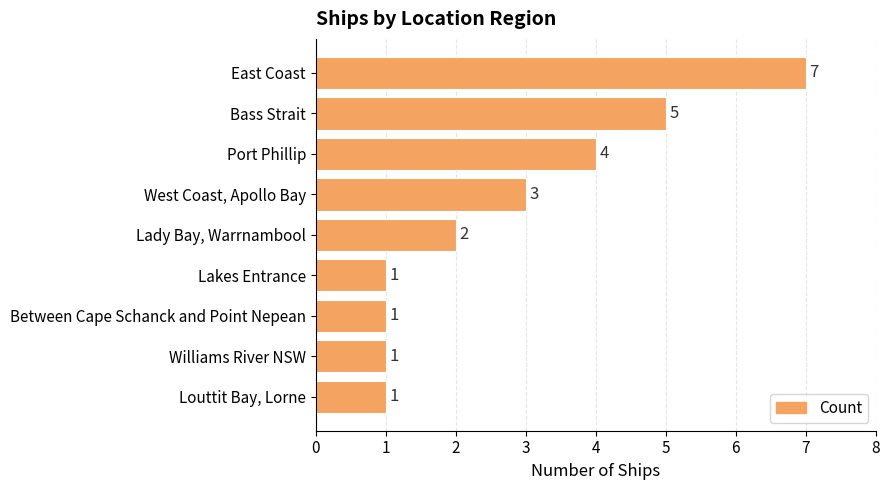

Reading top to bottom, list all the values displayed in this chart.

East Coast=7	Bass Strait=5	Port Phillip=4	West Coast, Apollo Bay=3	Lady Bay, Warrnambool=2	Lakes Entrance=1	Between Cape Schanck and Point Nepean=1	Williams River NSW=1	Louttit Bay, Lorne=1